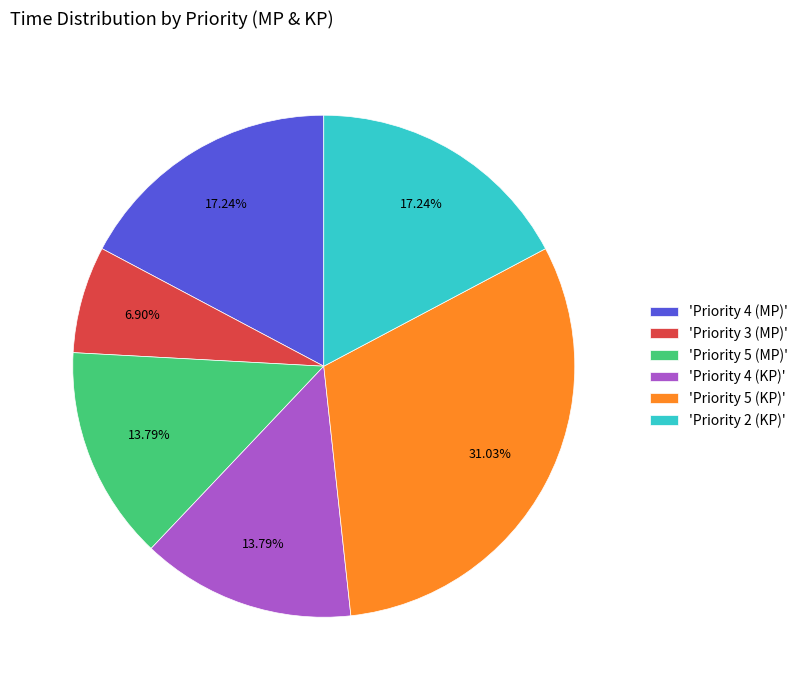

Count the number of slices in the pie.

6